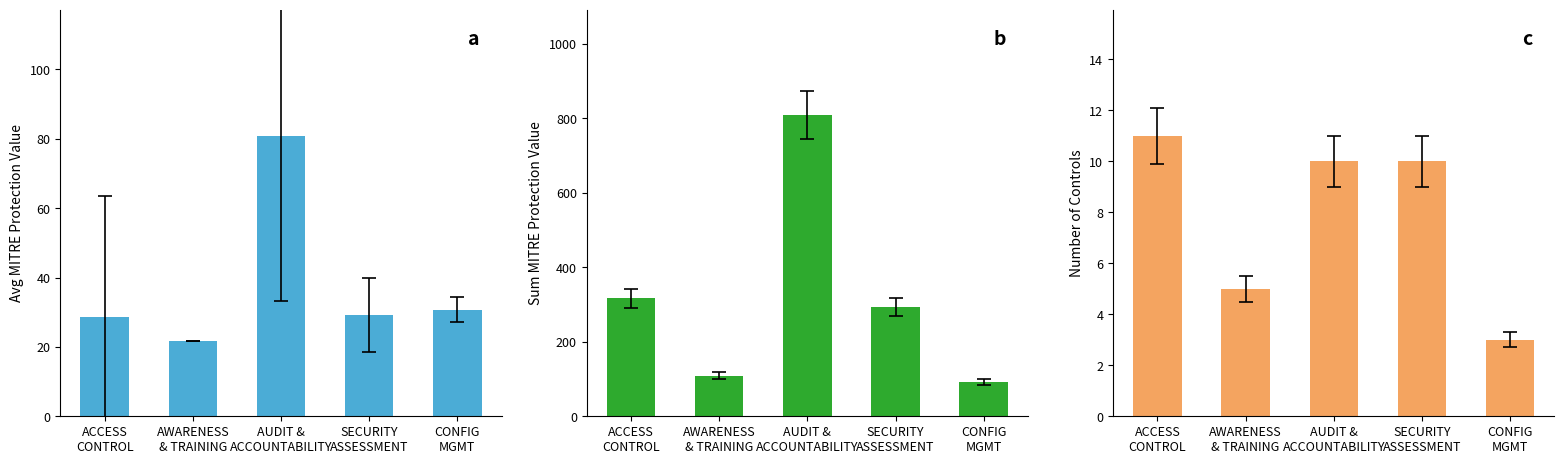

Is the value of Avg MITRE Value at CONFIG
MGMT greater than the value of Control Count at SECURITY
ASSESSMENT?

Yes